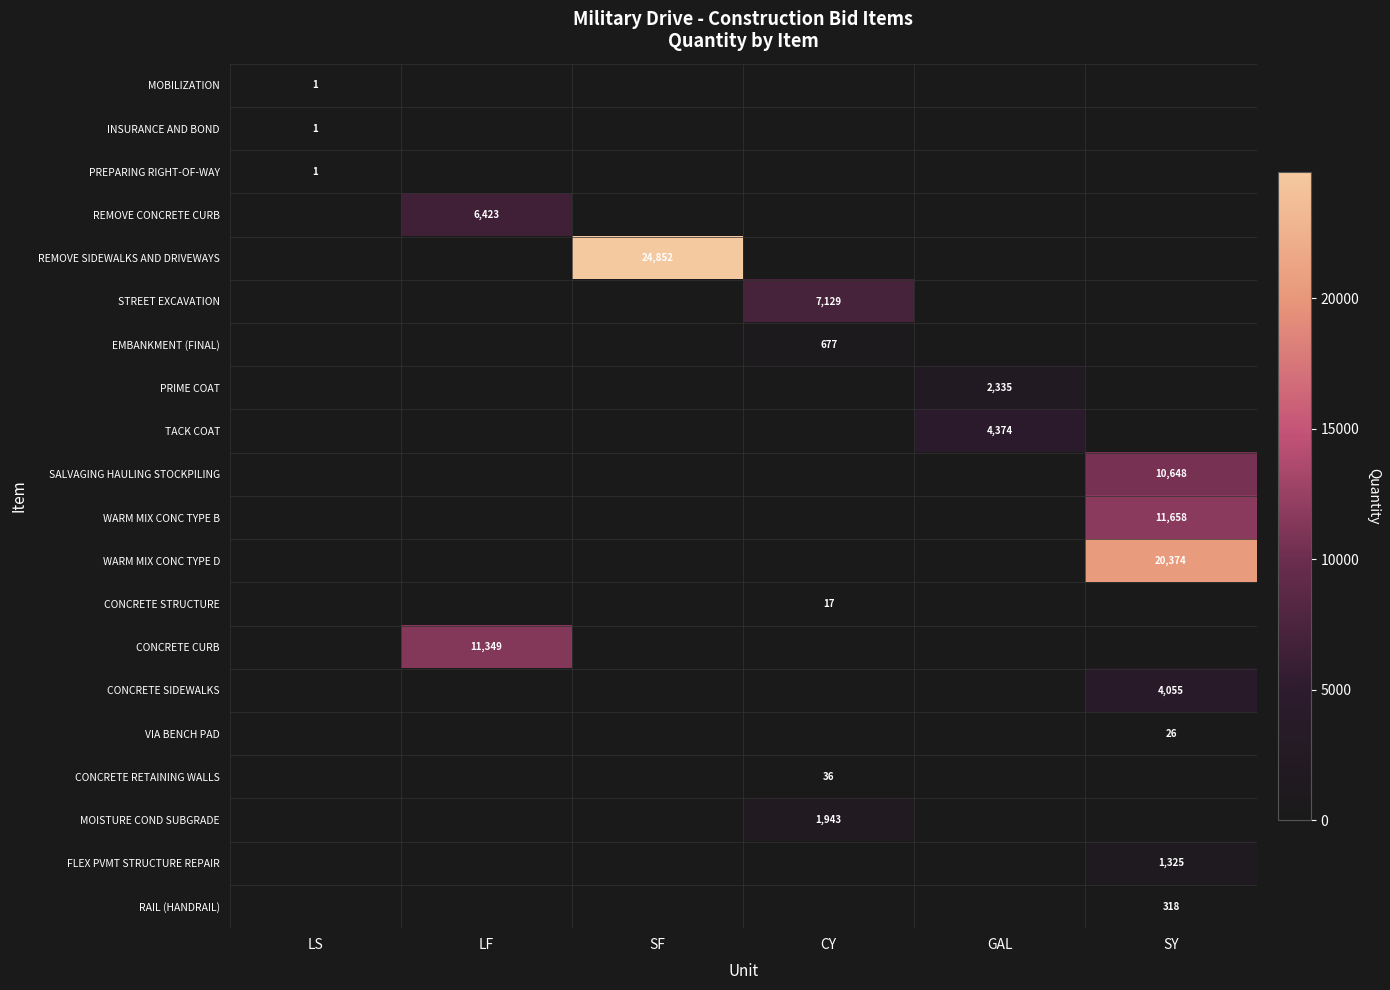

At which label is WARM MIX CONC TYPE D closest to 10187?

LS